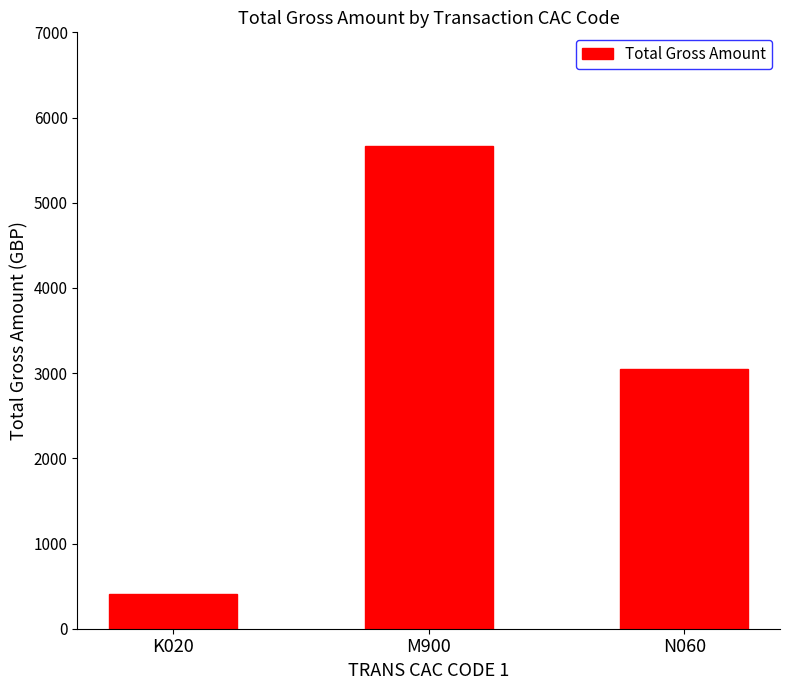

What is the approximate value at K020?

406.6